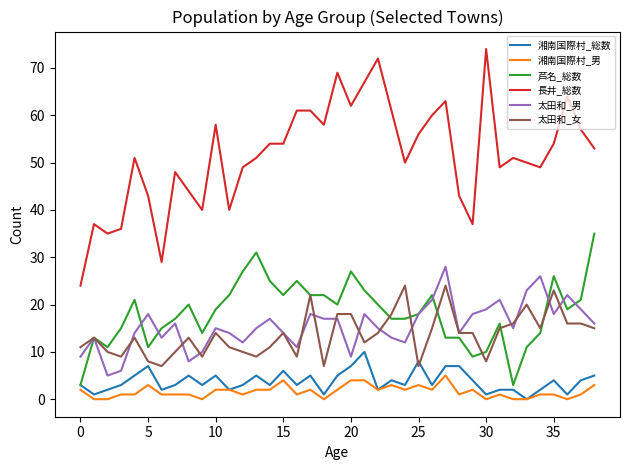

What is the sum of all 湘南国際村_総数 values?

148